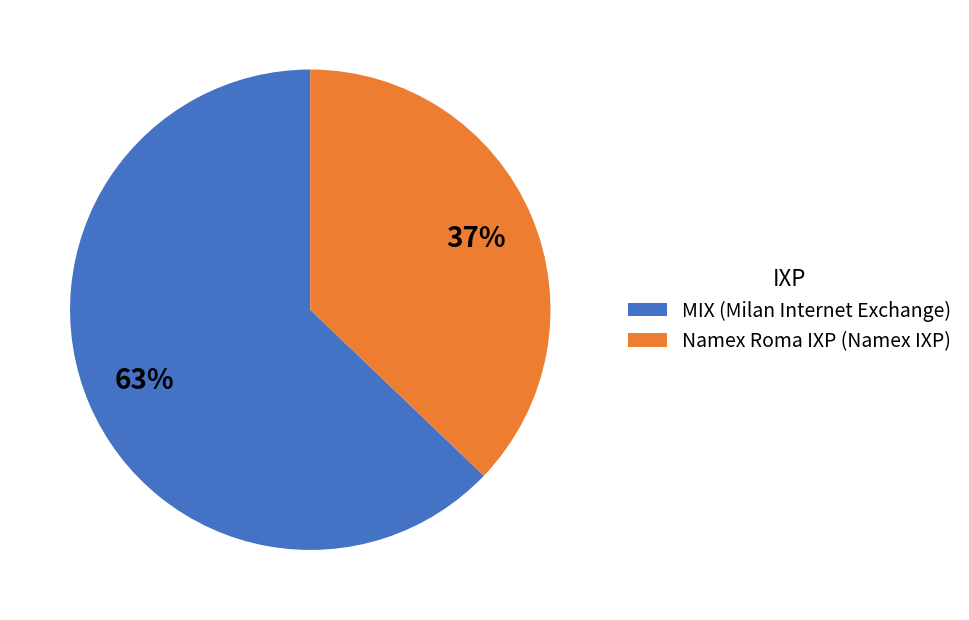

To the nearest percent, what percentage of the pie is Namex Roma IXP (Namex IXP)?

37%